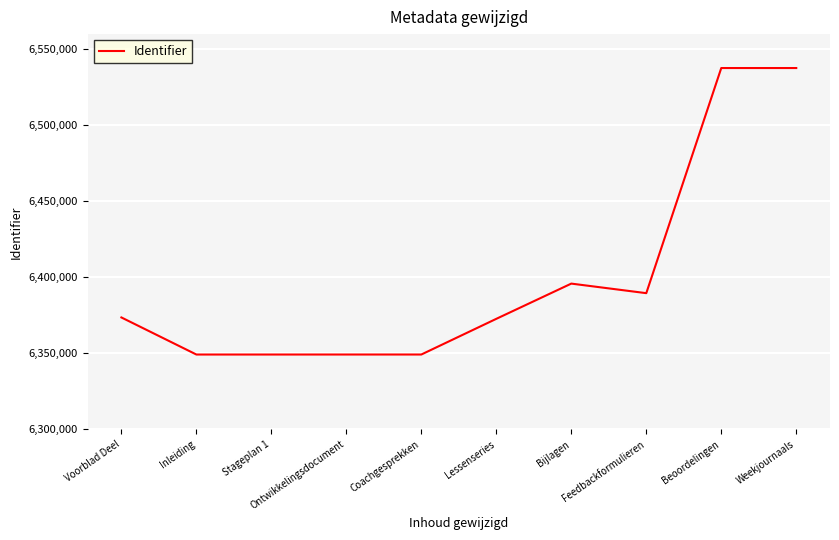

What is the change in value from Voorblad Deel to Coachgesprekken?

-24375